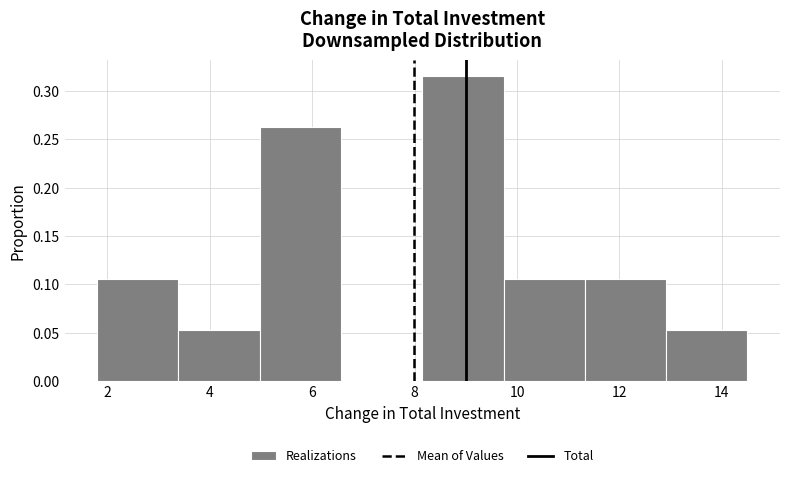

Reading left to right, list every bar in this chart as the range it spans on the x-axis followed by its height. Neither the bar edges nor the heights are printed on the chart, so give them approximately, as read against the axes.

1.8 to 3.4: 0.105
3.4 to 5.0: 0.055
5.0 to 6.6: 0.265
6.6 to 8.2: 0
8.2 to 9.8: 0.315
9.8 to 11.4: 0.105
11.4 to 13.0: 0.105
13.0 to 14.6: 0.055